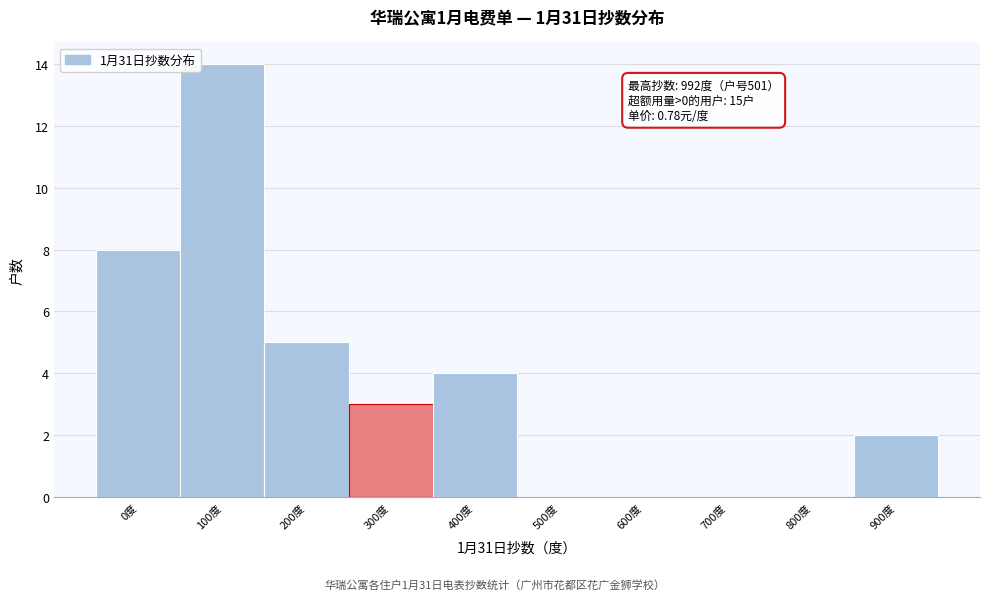

Reading left to right, list all the values displayed in this chart.

0度=8	100度=14	200度=5	300度=3	400度=4	500度=0	600度=0	700度=0	800度=0	900度=2